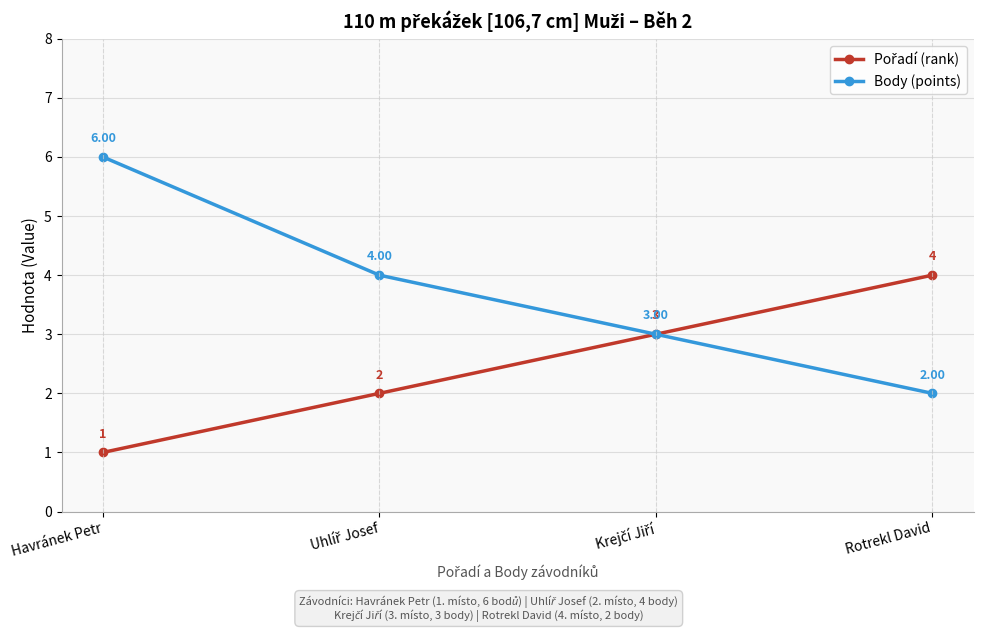

What is the value of the Body (points) point at the 4th from the left?

2